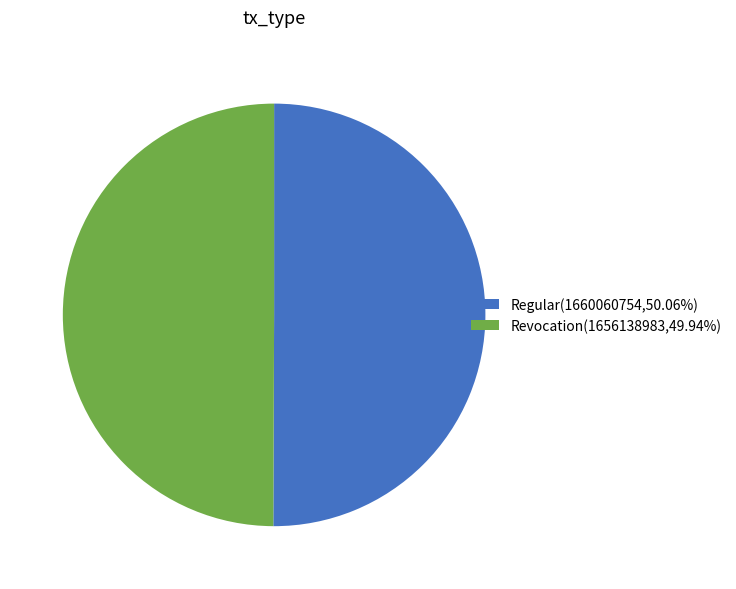

Combined, do Regular and Revocation account for over 50%?

Yes